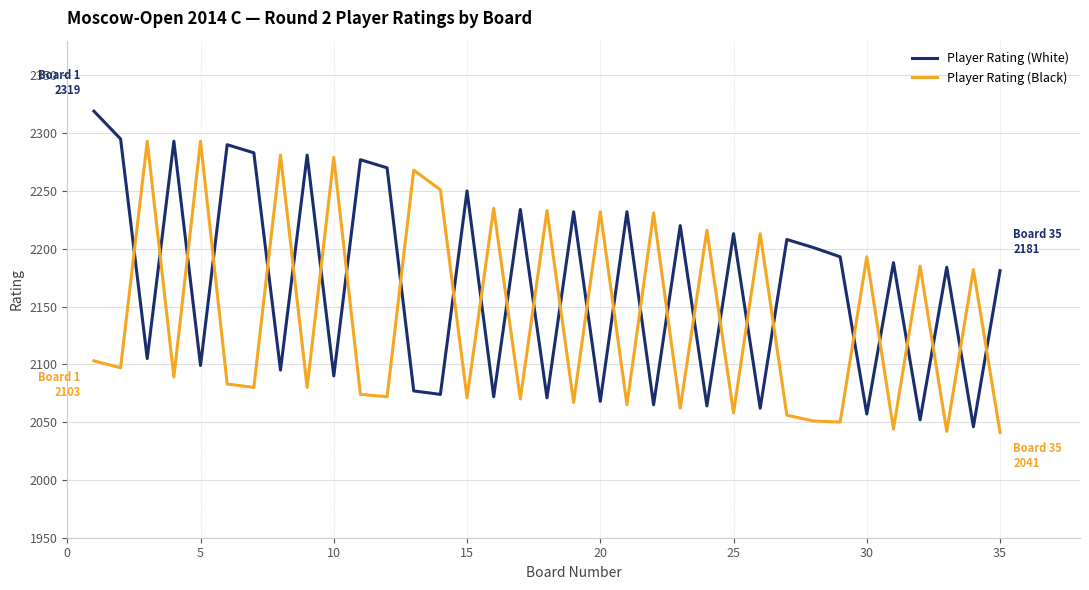

What is the highest value of the Player Rating (Black) series?

2293